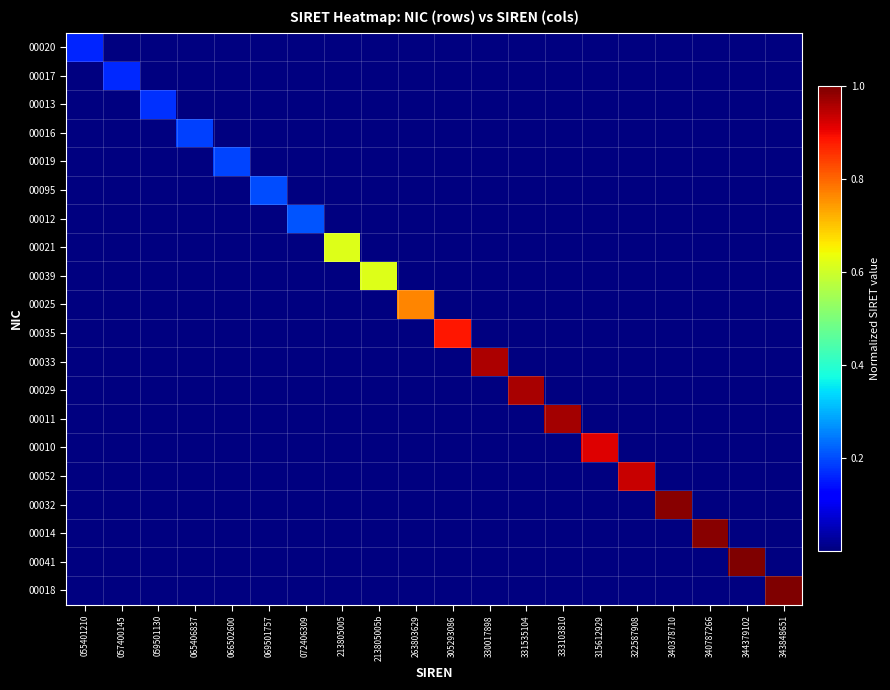

Rank the series by their maximum value, from highest to lowest.

00041, 00018, 00014, 00032, 00011, 00029, 00033, 00052, 00010, 00035, 00025, 00039, 00021, 00012, 00095, 00019, 00016, 00013, 00017, 00020